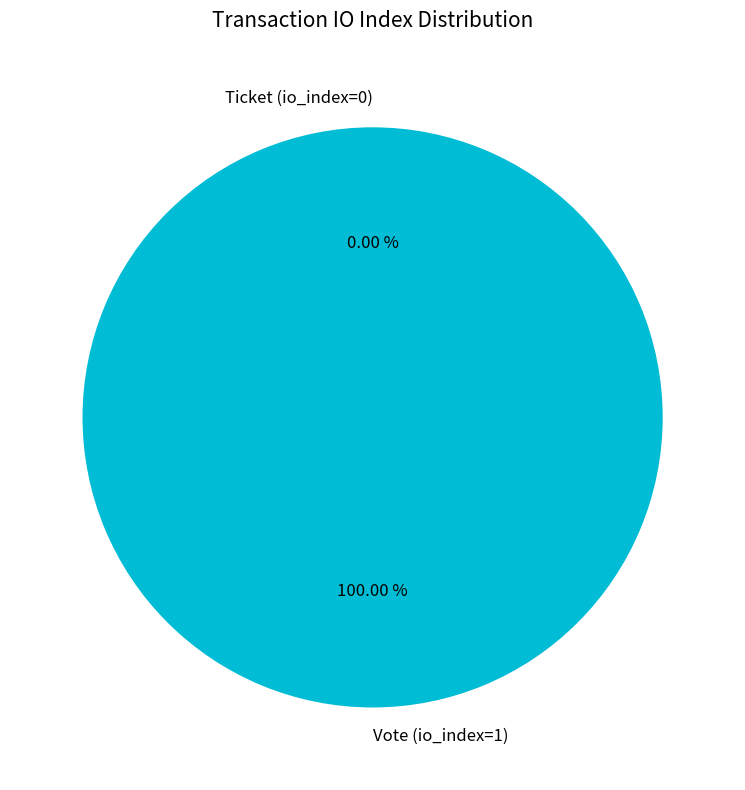

Does Ticket (io_index=0) represent more than half of the total?

No